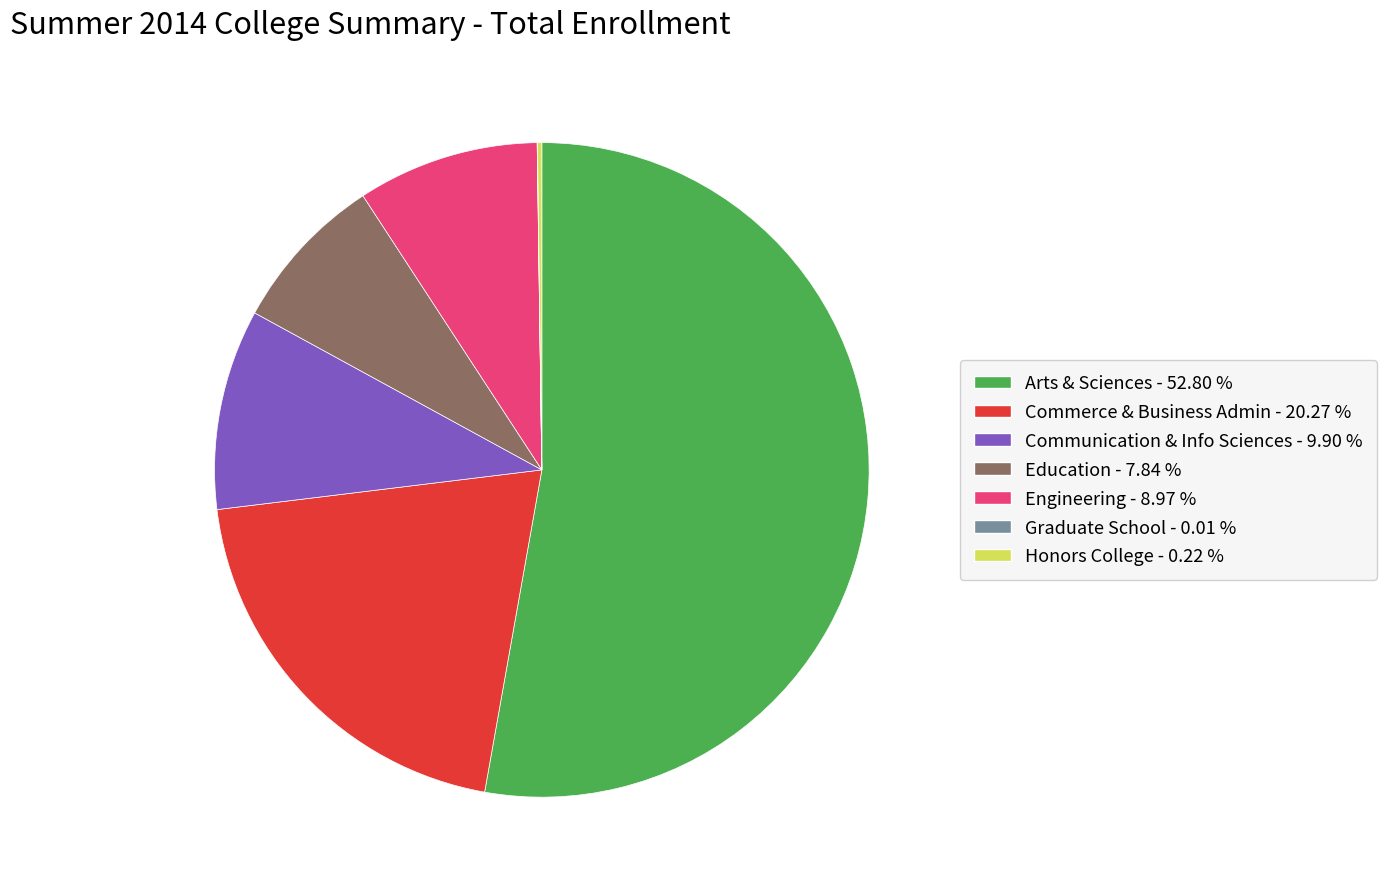

Is the sum of Engineering - 8.97 % and Commerce & Business Admin - 20.27 % greater than half?

No